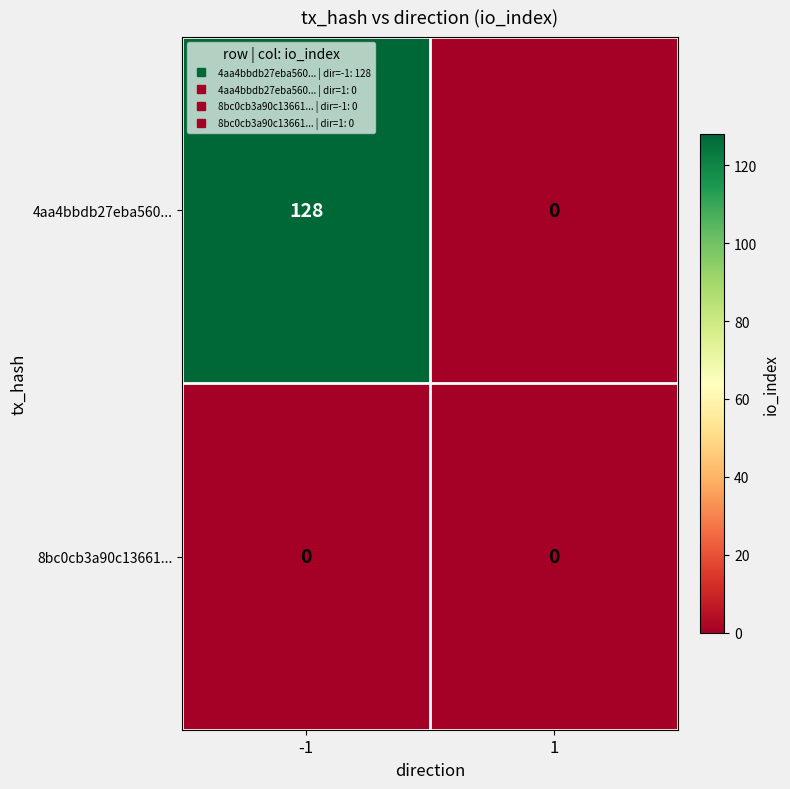

What is the difference between the maximum and minimum values in the 4aa4bbdb27eba560... series?

128